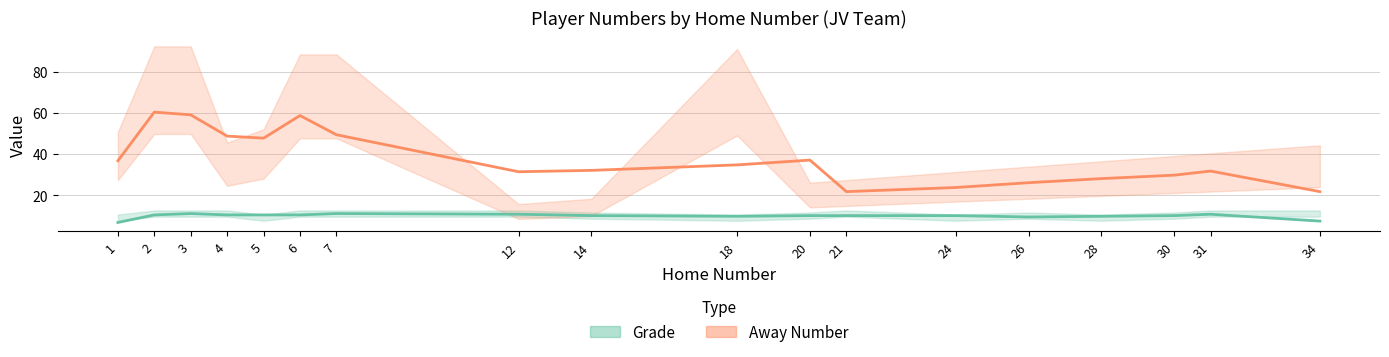

Rank the categories by Grade value from lowest to highest.

1, 34, 26, 18, 28, 14, 20, 21, 24, 30, 2, 4, 5, 6, 12, 31, 3, 7